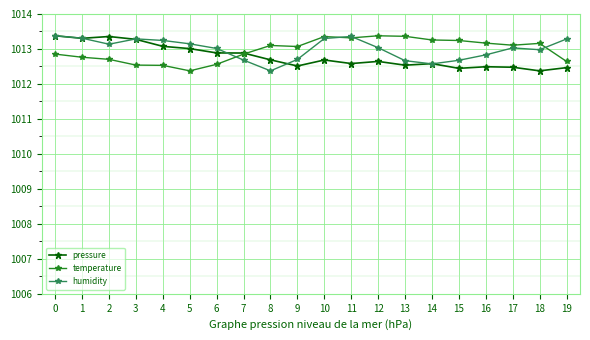

What value does the temperature series have at 11?

1013.3